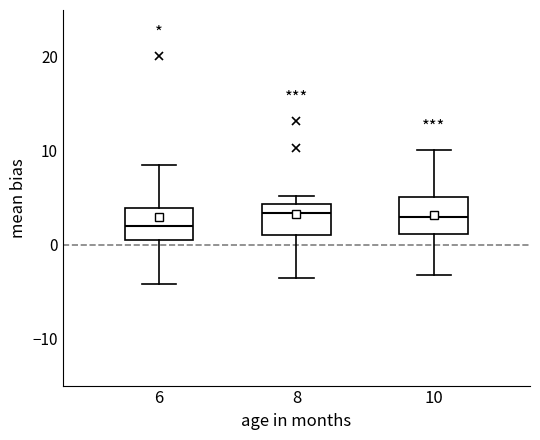

Reading left to right, read every box against the y-axis: the position of its median line, the range the box covers, and the ends of its whiskers. The values are not printed on the chart, so give them approximately, as read against the axis.

6: median 2, box 1 to 4, whiskers -4 to 9
8: median 3, box 1 to 4, whiskers -3 to 5
10: median 3, box 1 to 5, whiskers -3 to 10